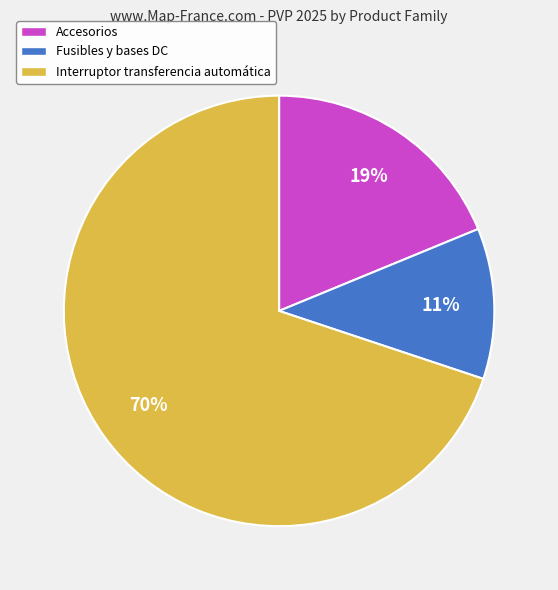

Do Accesorios and Interruptor transferencia automática together represent more than half of the pie?

Yes